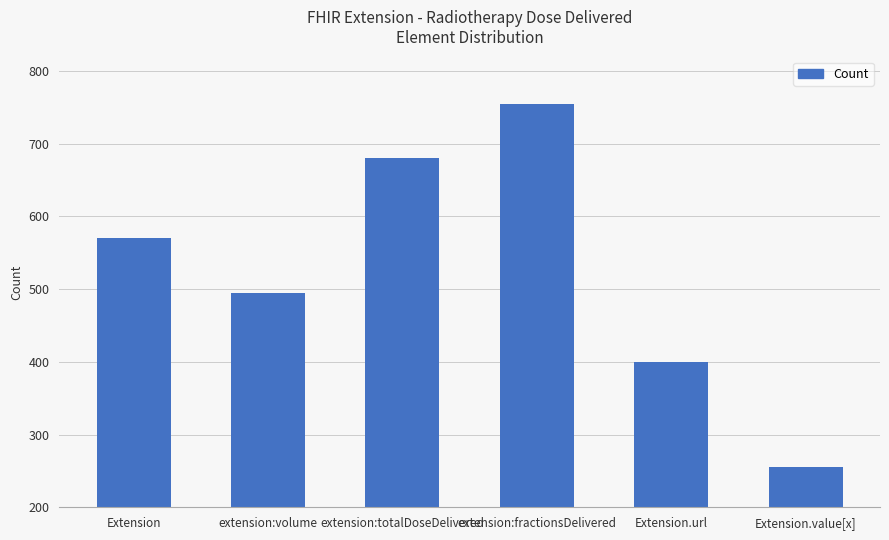

What is the difference between the values at Extension and extension:volume?

75